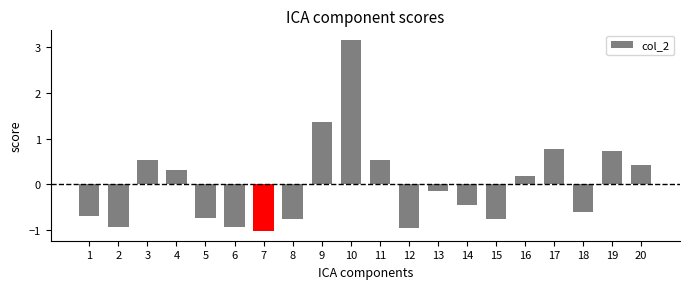

The chart shows a value of -0.7 at 5. True or false?

True